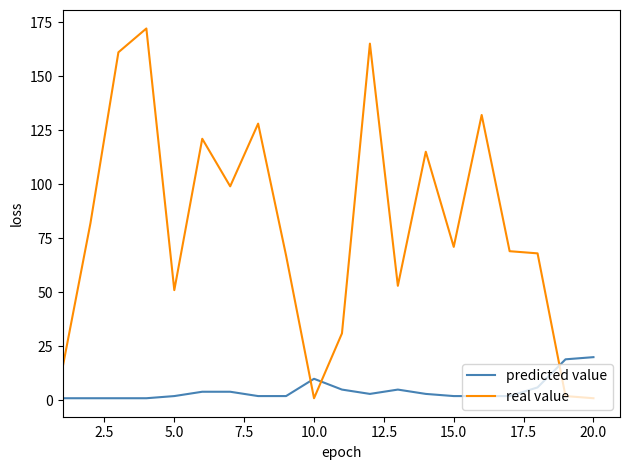

What is the sum of all predicted value values?

95